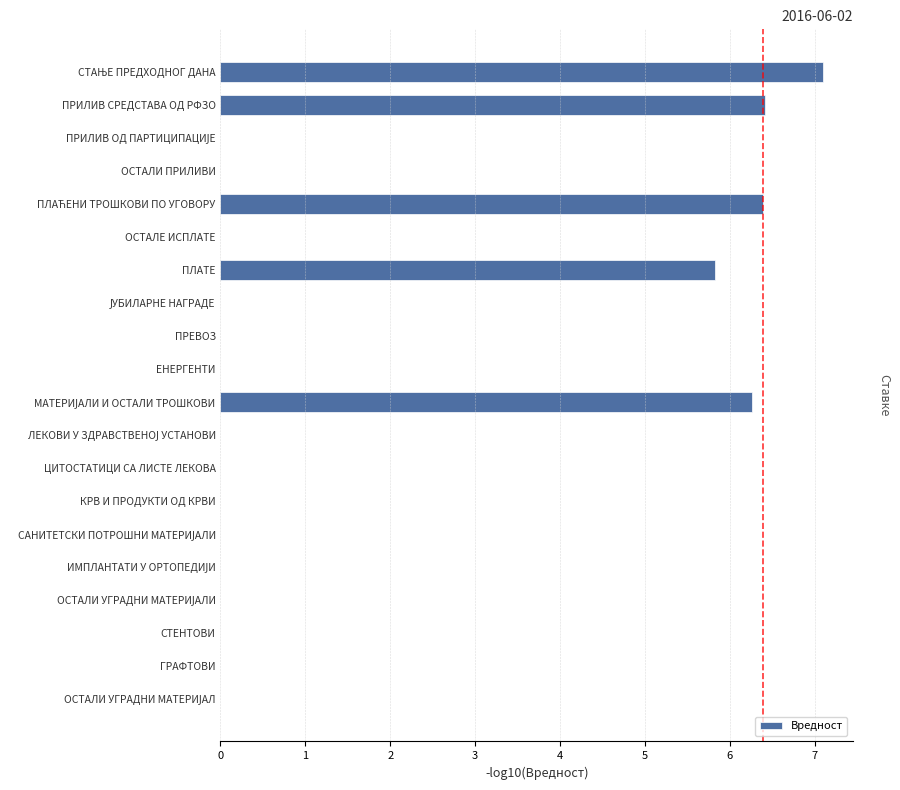

What is the sum of the values at ПЛАТЕ and ОСТАЛЕ ИСПЛАТЕ?

5.8